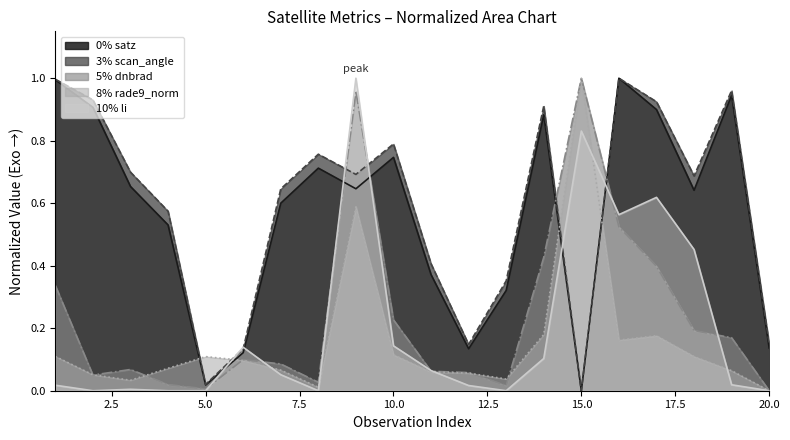

What is the spread (max minus min) of values at 7?

0.6